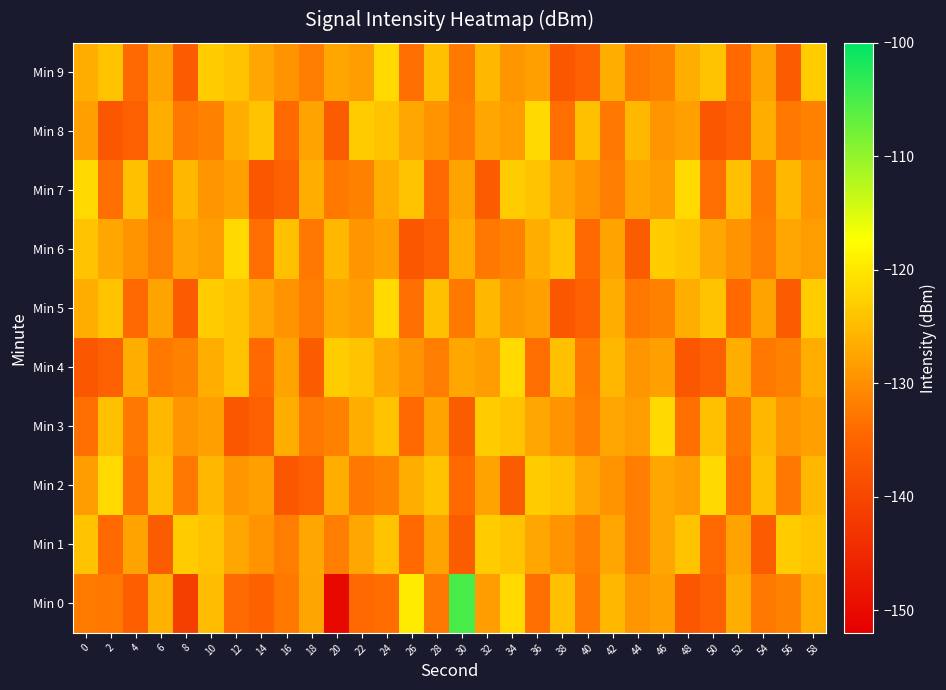

Which series has the largest range (max minus min)?

Min 0